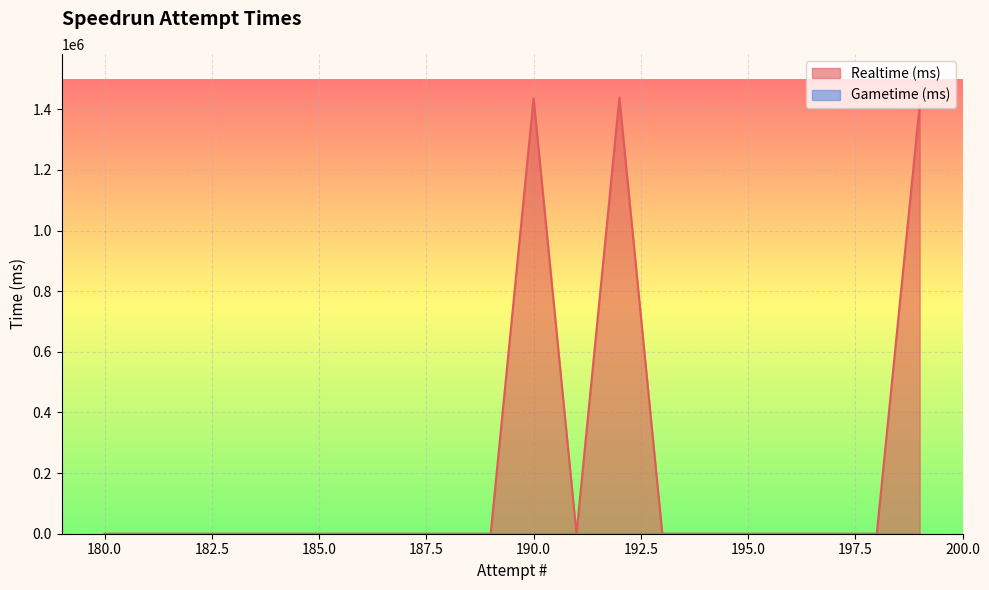

Reading left to right, list all the values displayed in this chart.

199=1413091	198=0	197=0	196=0	195=0	194=0	193=0	192=1438131	191=0	190=1436056	189=0	188=0	187=0	186=0	185=0	184=0	183=0	182=0	181=0	180=0